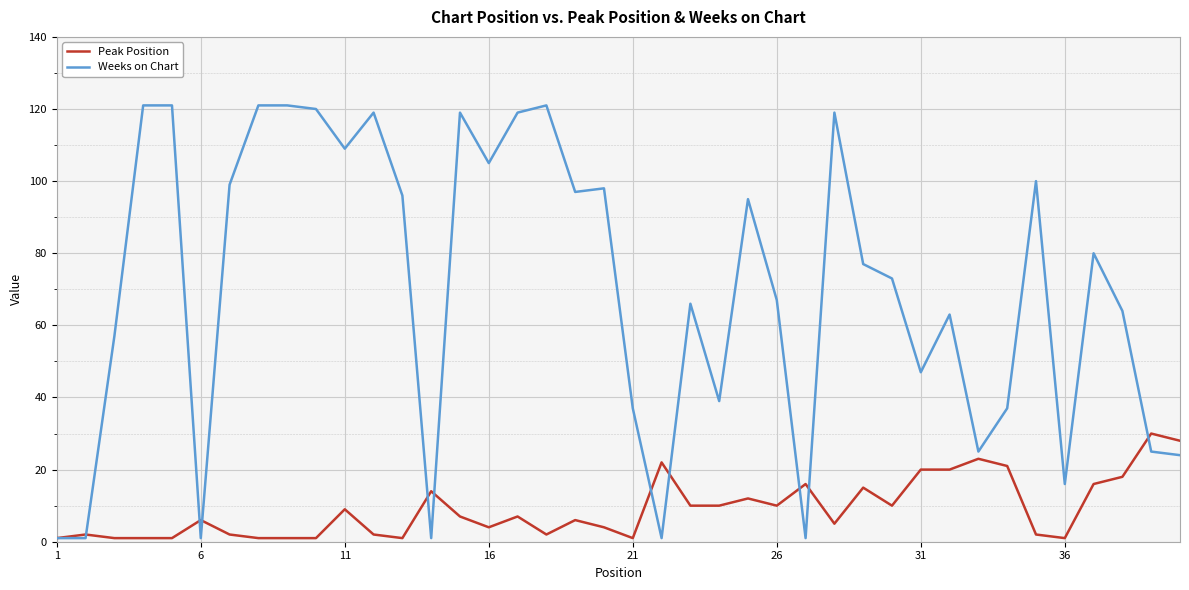

What is the difference between the maximum and minimum values in the Peak Position series?

29